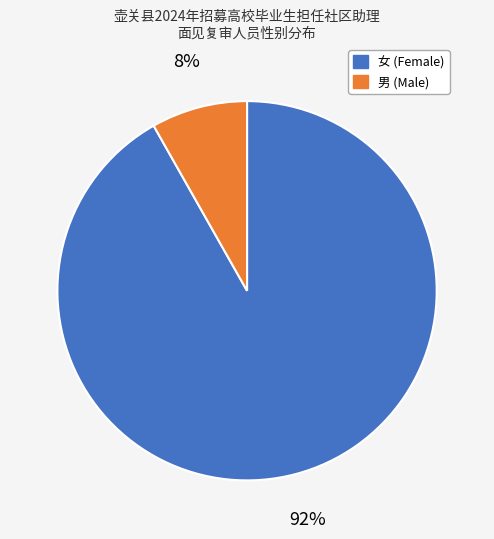

Which slice is the largest?

女